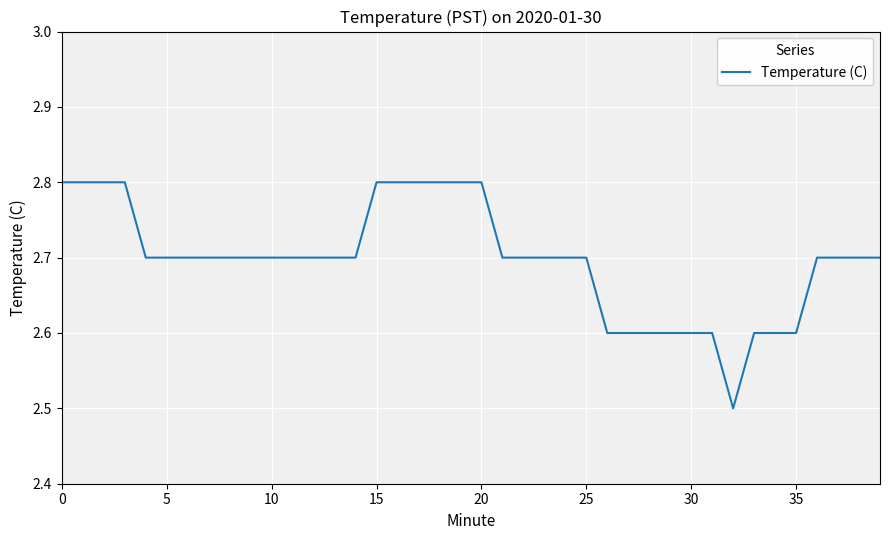

What is the difference between the maximum and minimum values?

0.3